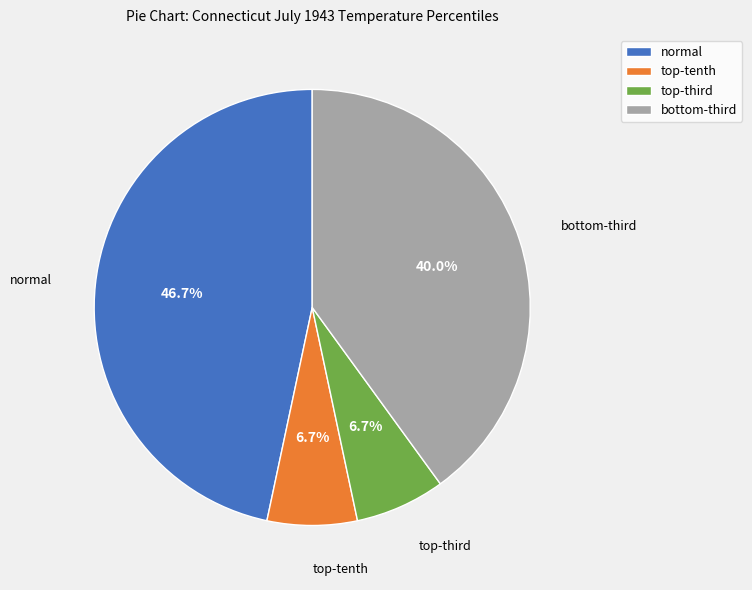

To the nearest percent, what is the difference between the largest and smallest slice percentages?

40%